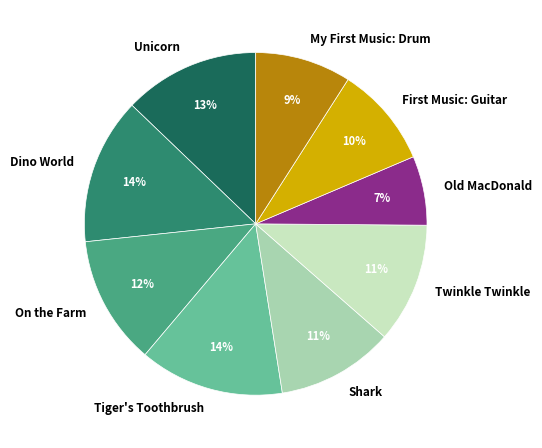

Does Twinkle Twinkle represent more than half of the total?

No